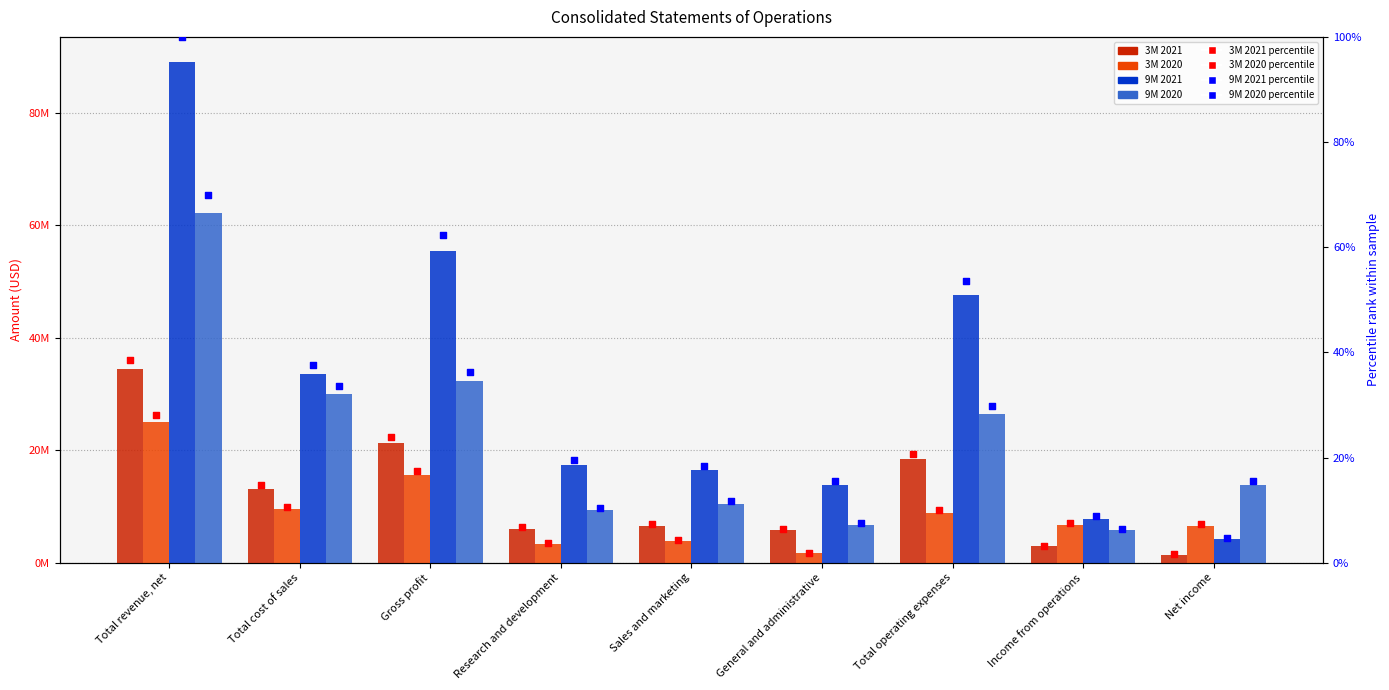

At how many categories does at least one series exceed 21467405?

4